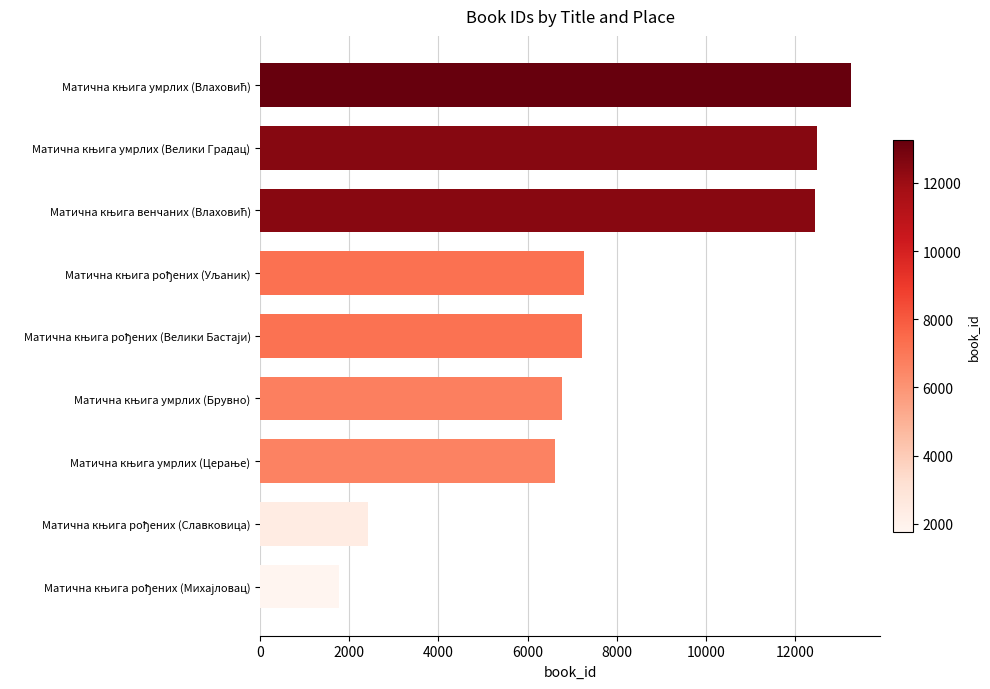

What is the value of the 5th bar from the top?

7212